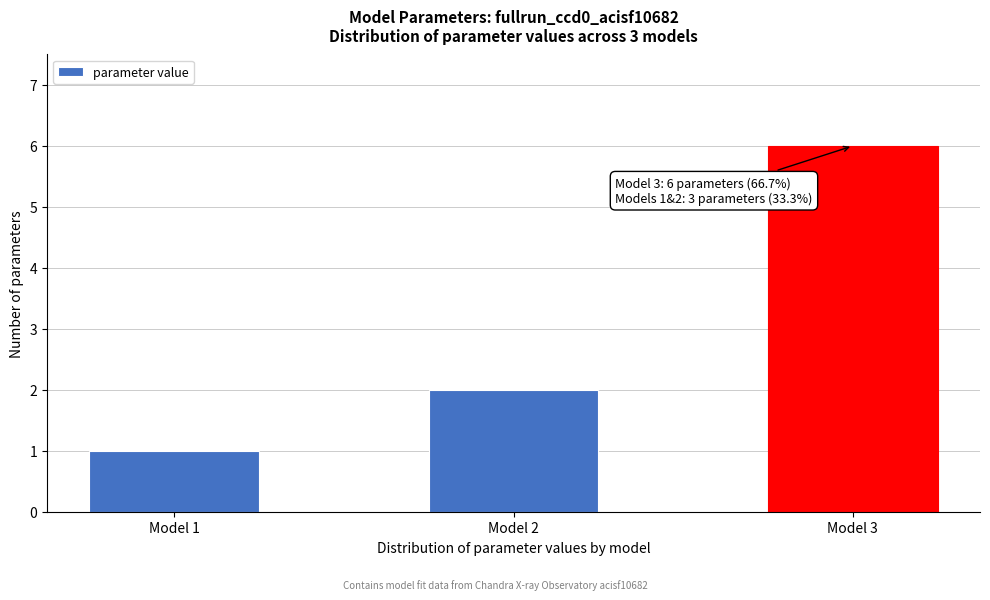

Reading left to right, transcribe all the data shown in this chart.

1	2	6